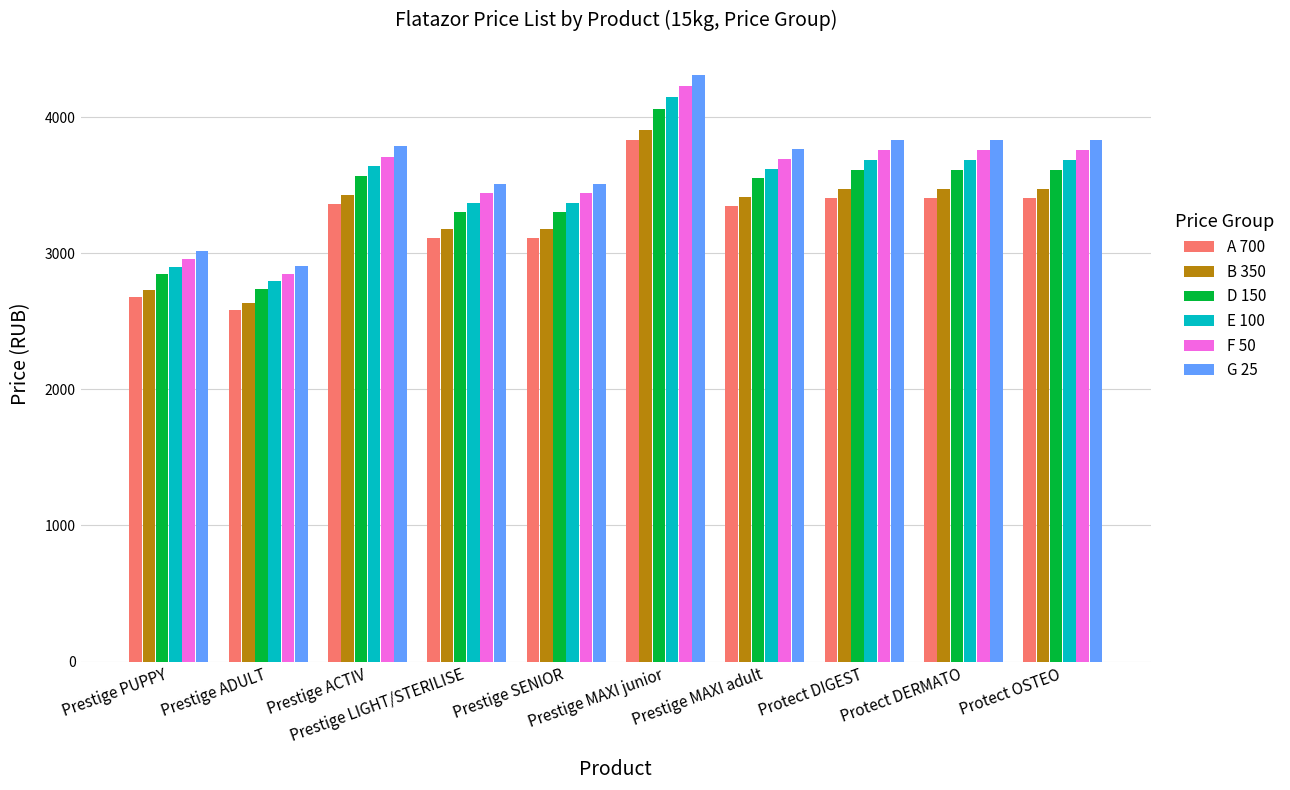

Which category has the highest value across all series?

Prestige MAXI junior